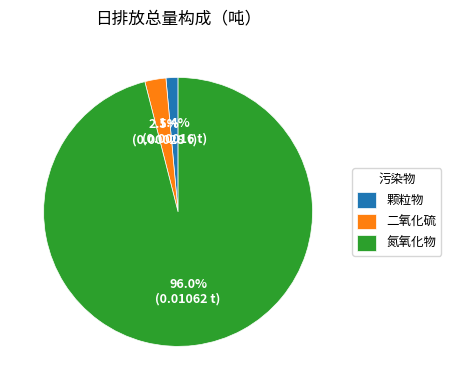

Combined, do 氮氧化物 and 颗粒物 account for over 50%?

Yes